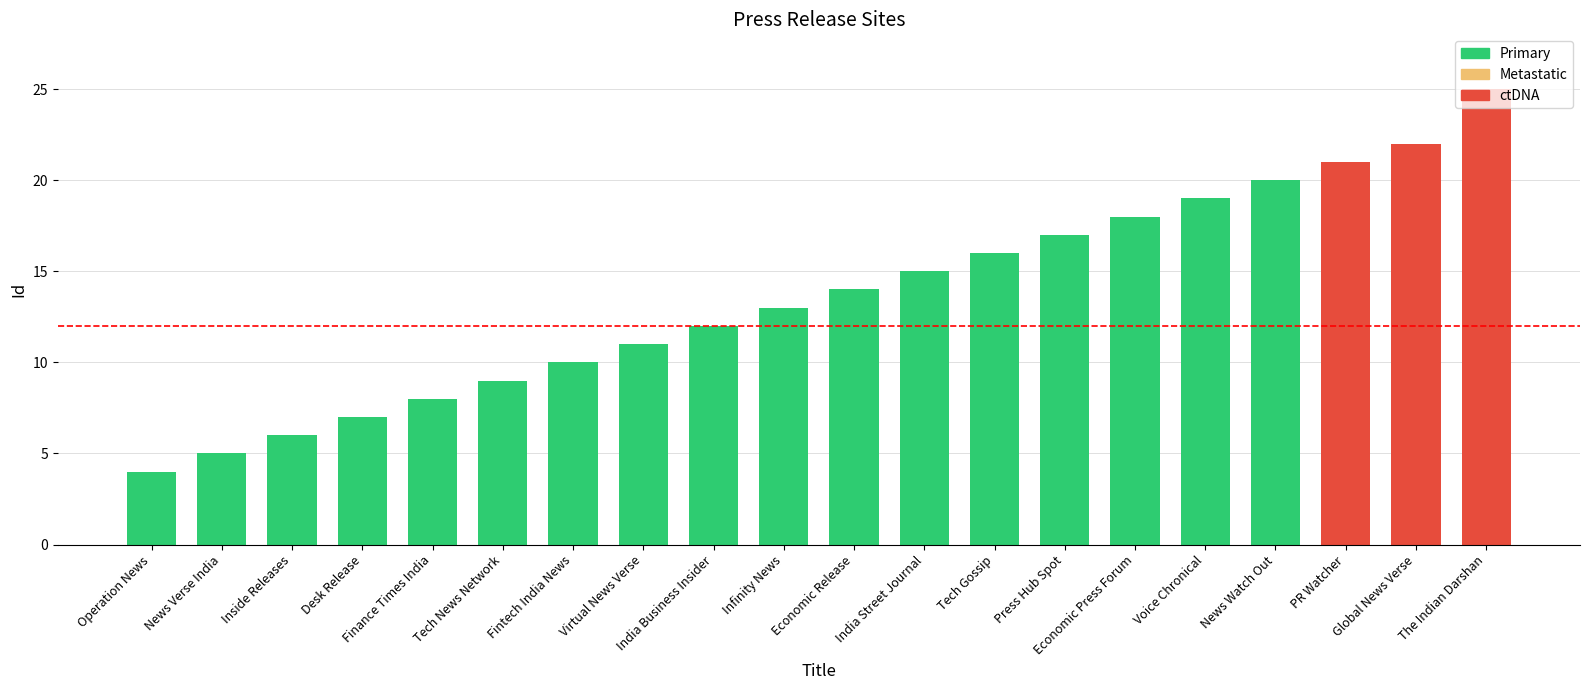

Are the bars grouped side by side (vs. stacked)?

No